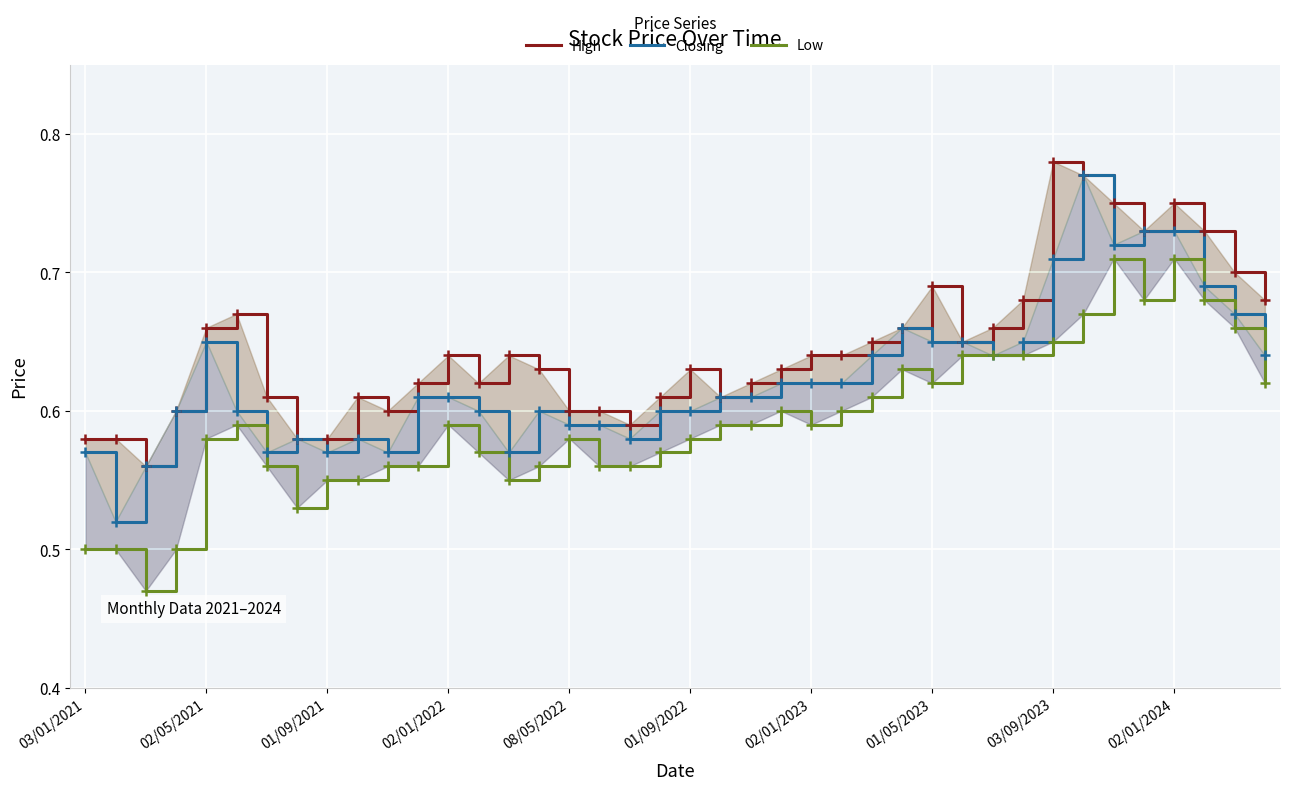

True or false: High and Closing intersect in this chart.

False